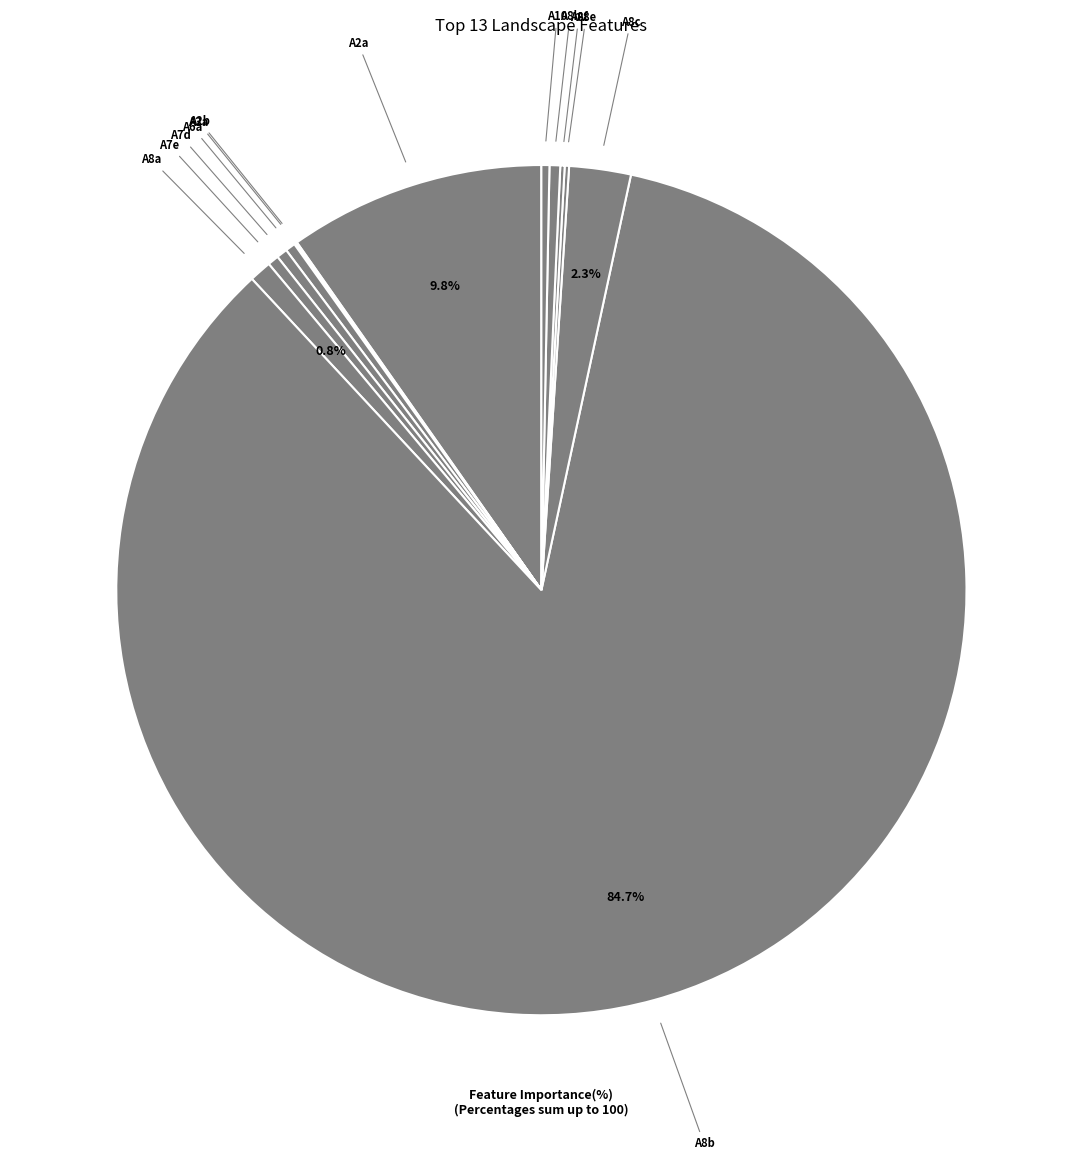

Does any single category account for the majority?

Yes